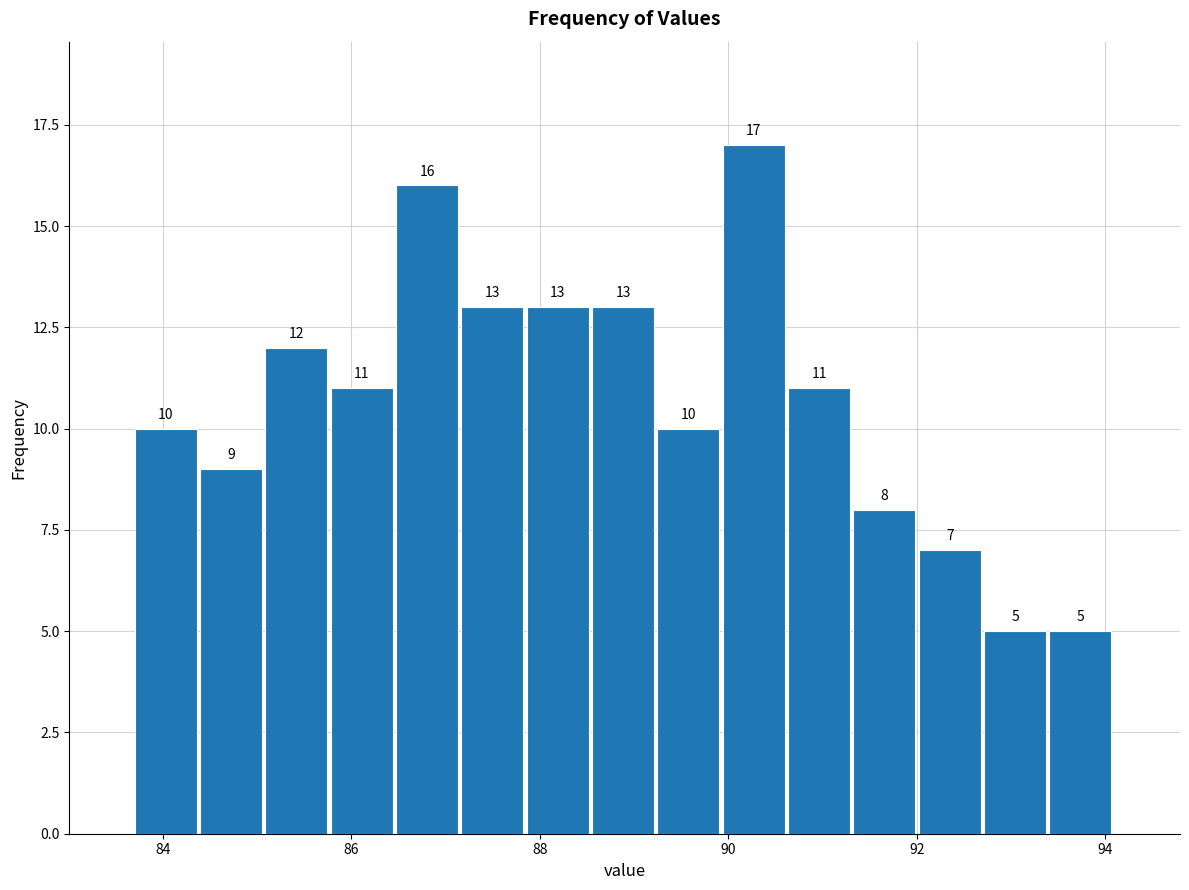

Around what value on the x-axis is the tallest bar? Give the approximate position of its centre, as read against the axis.

90.2